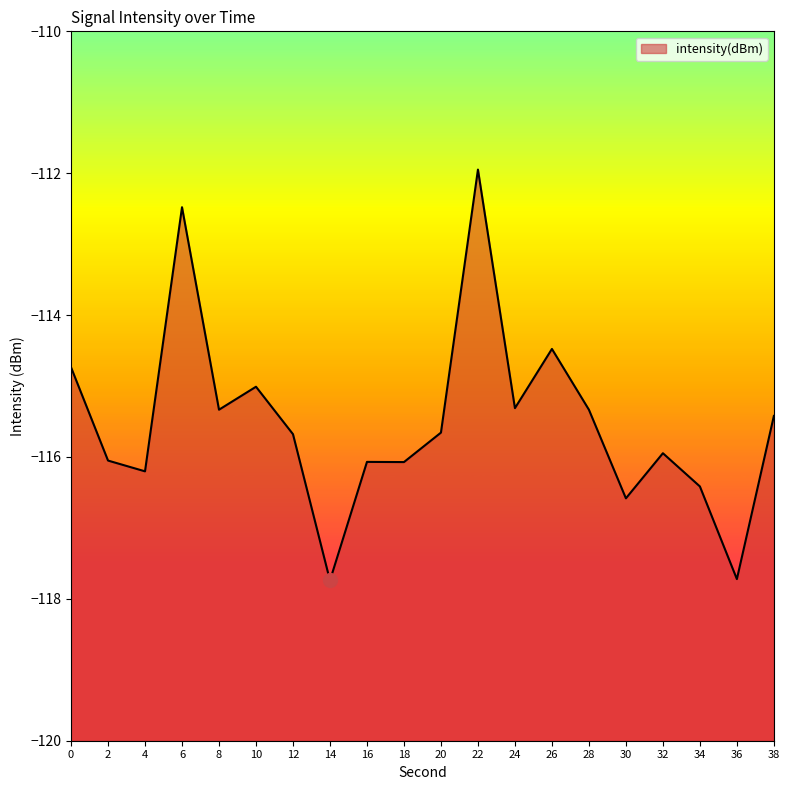

Read the value at 6.

-112.5